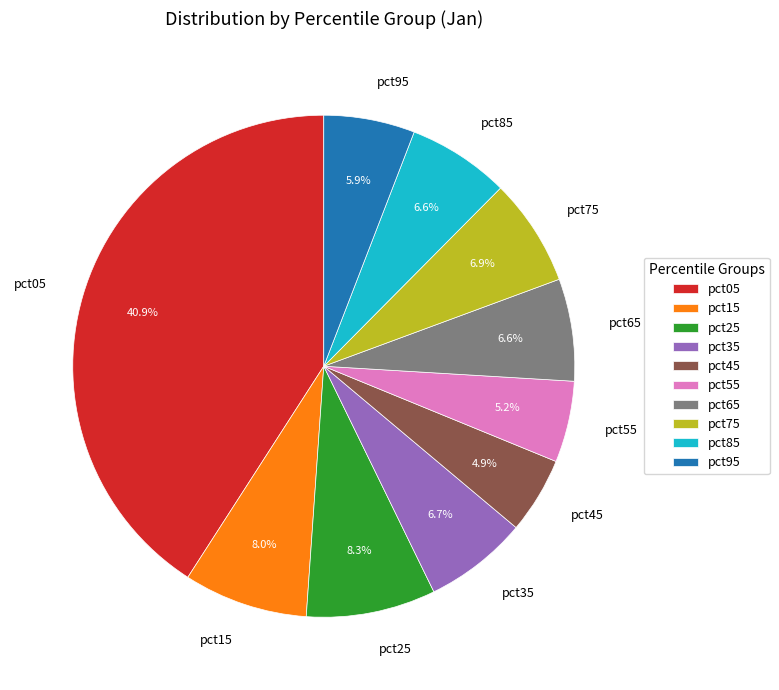

Does pct95 represent more than half of the total?

No